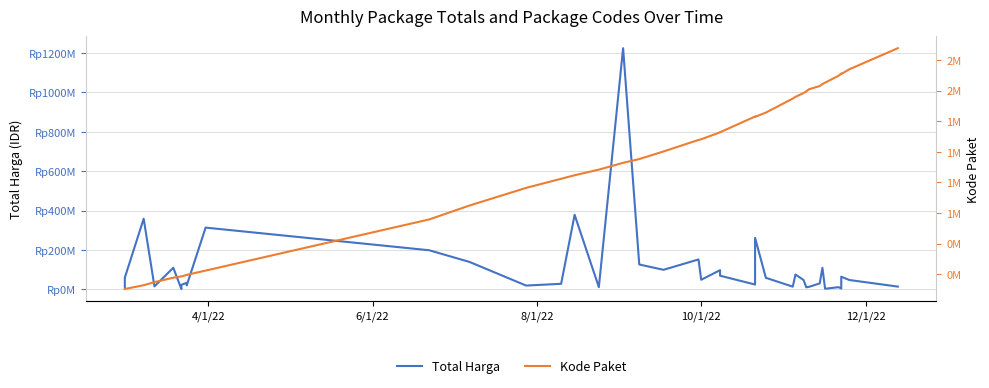

Rank the series by their maximum value, from highest to lowest.

Total Harga, Kode Paket